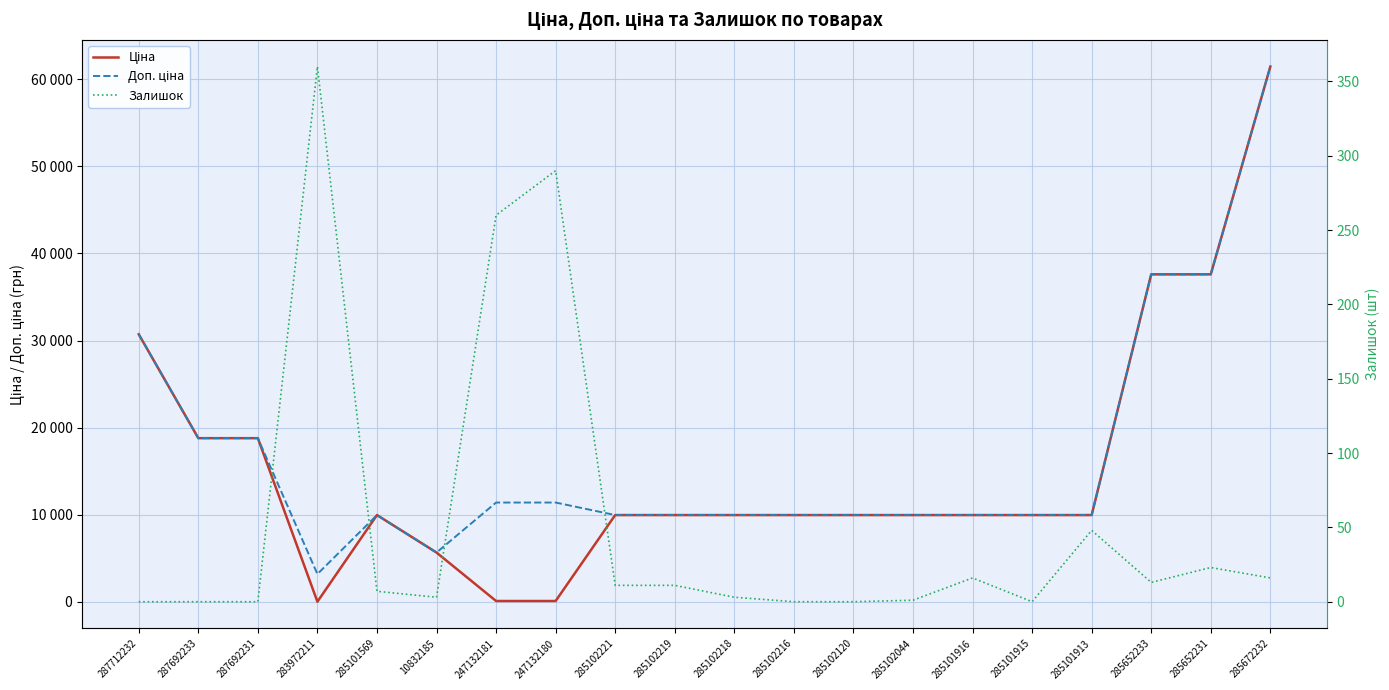

How many categories are shown in the chart?

20